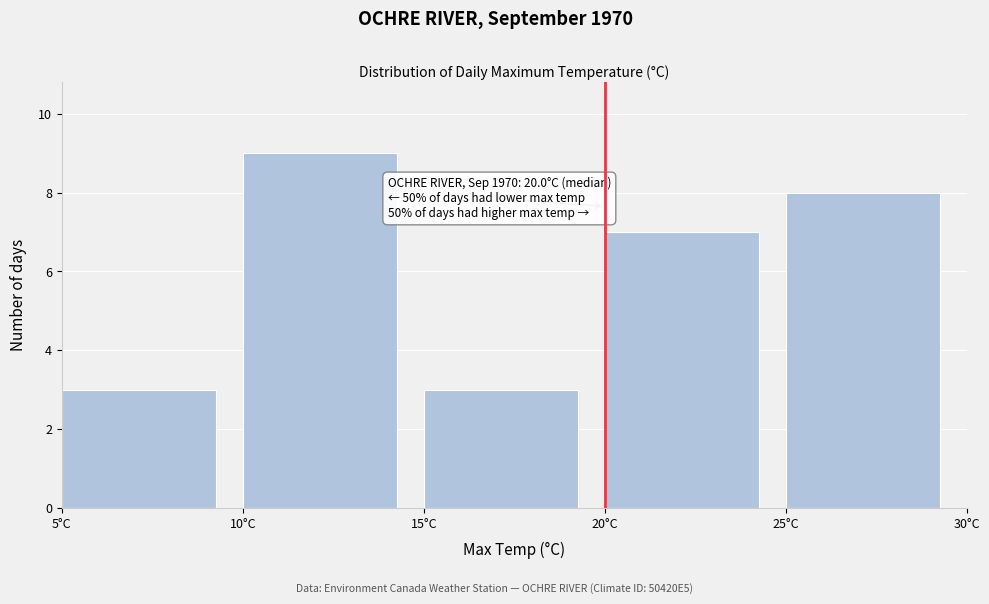

Over which range of the x-axis is the bar tallest?

10 to 15